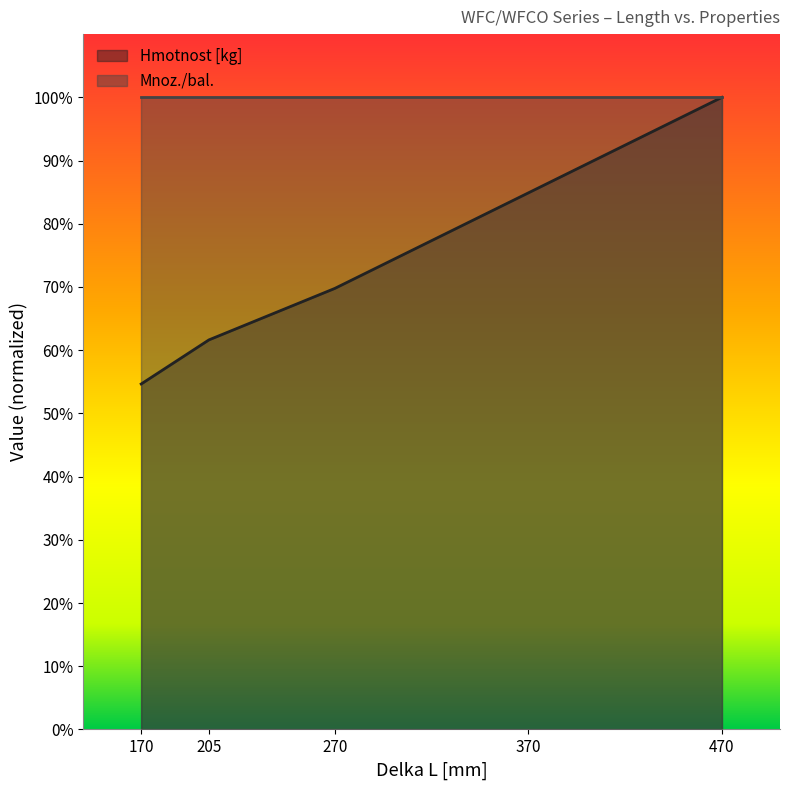

Does the chart have visible grid lines?

No